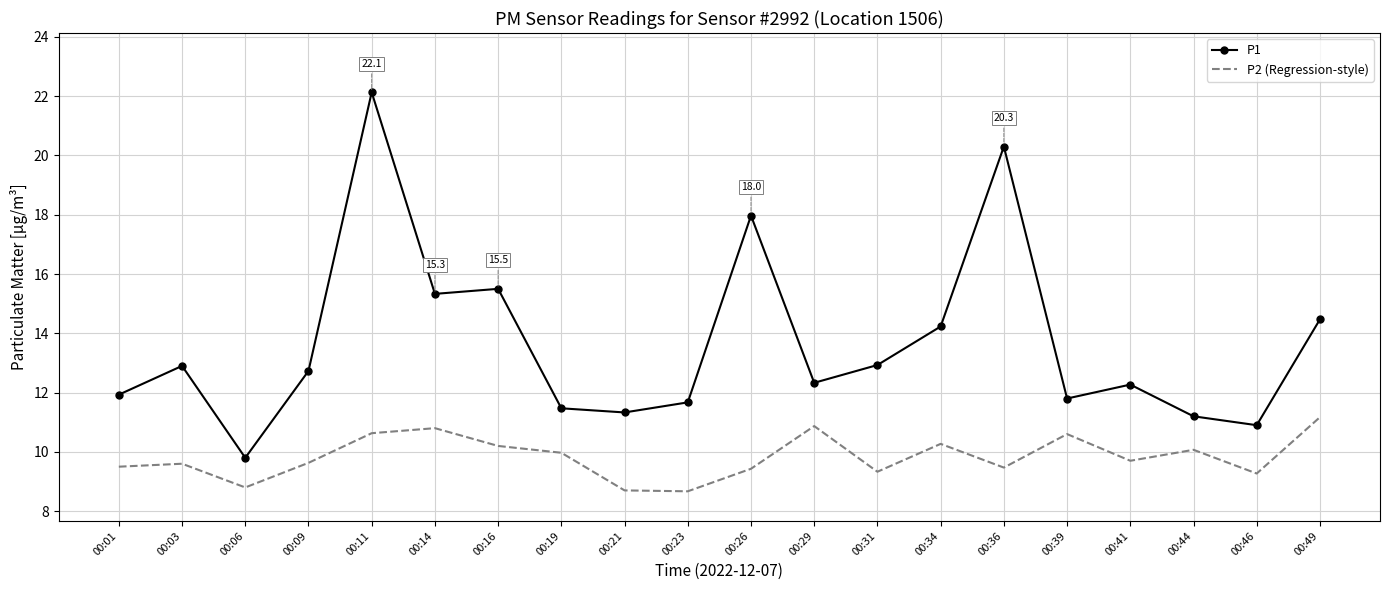

True or false: P1 and P2 (Regression-style) cross at least once.

False